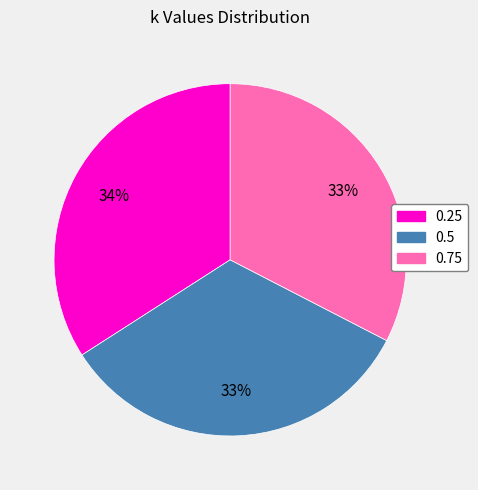

What percentage is the 0.5 slice, to the nearest percent?

33%